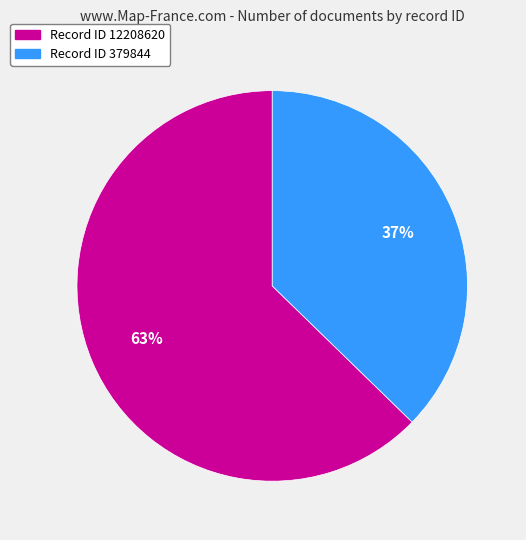

To the nearest percent, what is the average slice percentage?

50%